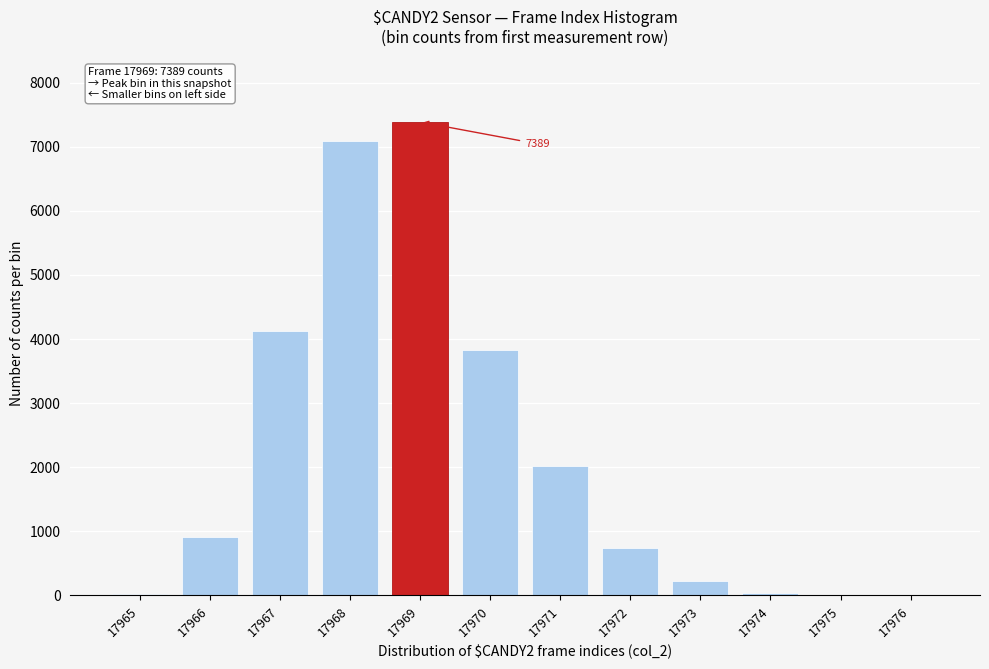

Between 17973 and 17971, which is larger?

17971